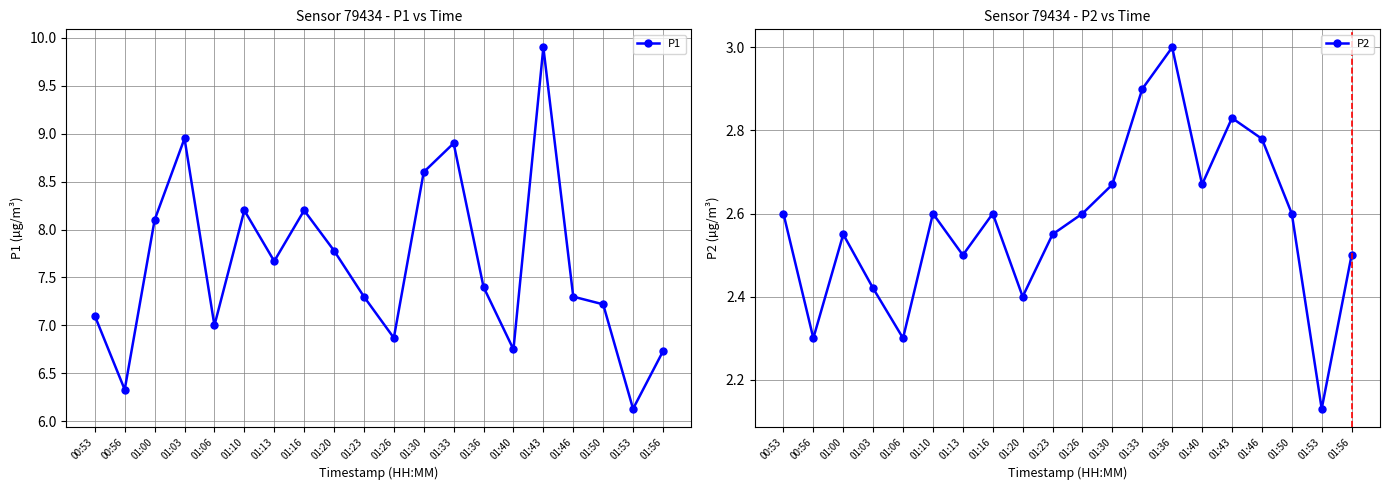

What is the value of the P2 point at the 19th from the left?

2.1